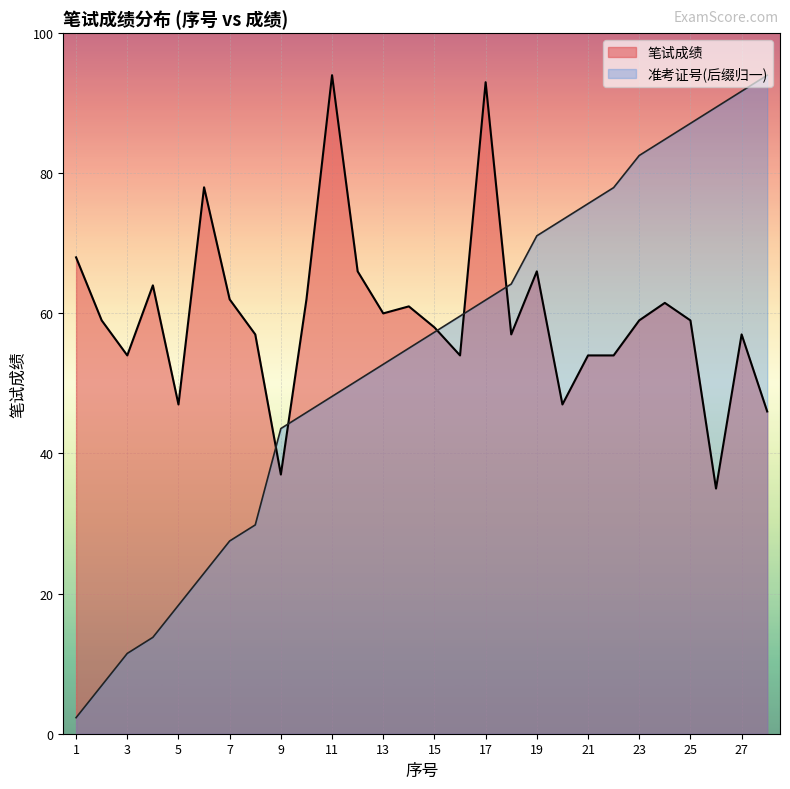

At which category is the sum across all series the highest?

17